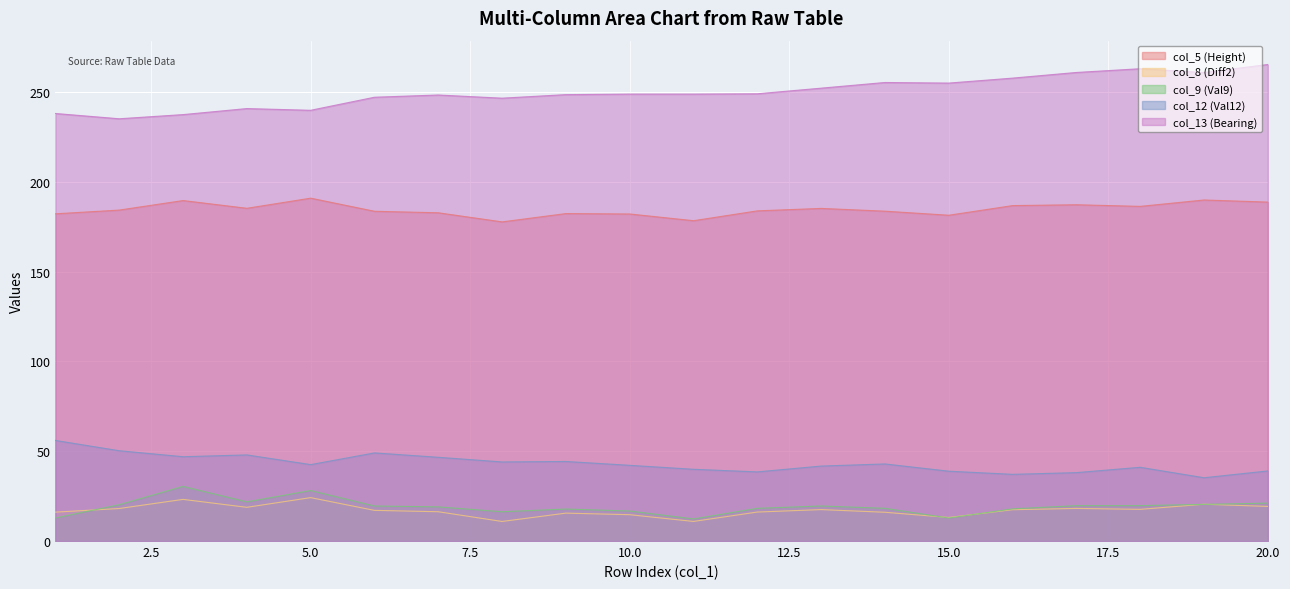

The col_13 (Bearing) series shows 252.1 at 13. True or false?

True